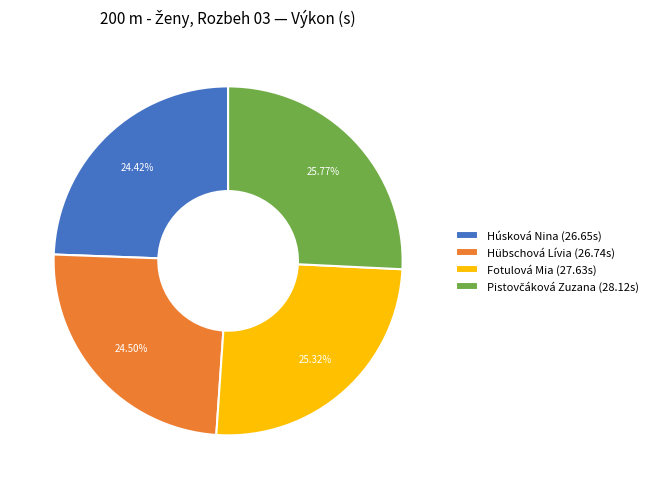

Is there any slice that represents more than half of the pie?

No